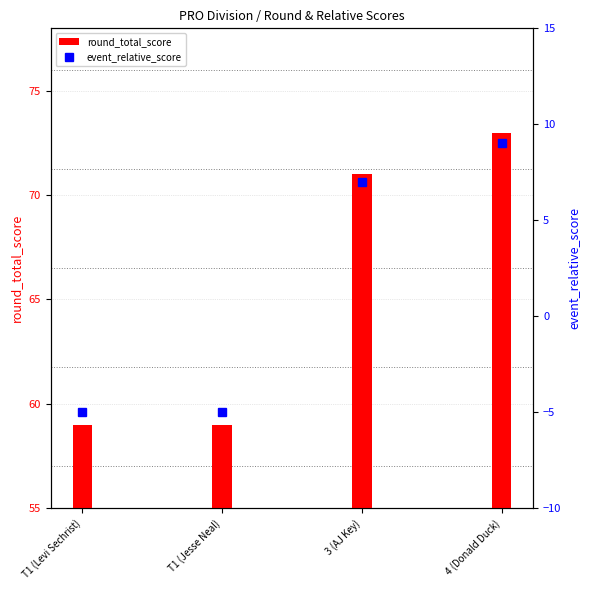

At how many categories does at least one series exceed 26?

4